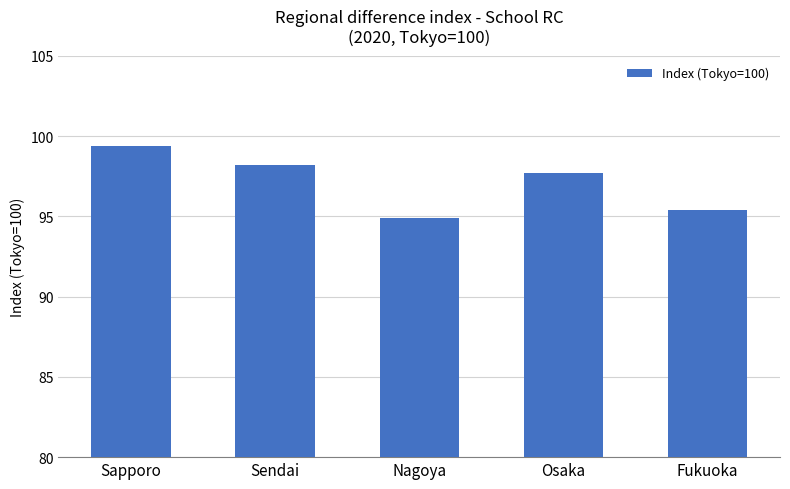

The chart shows a value of 94.9 at Nagoya. True or false?

True